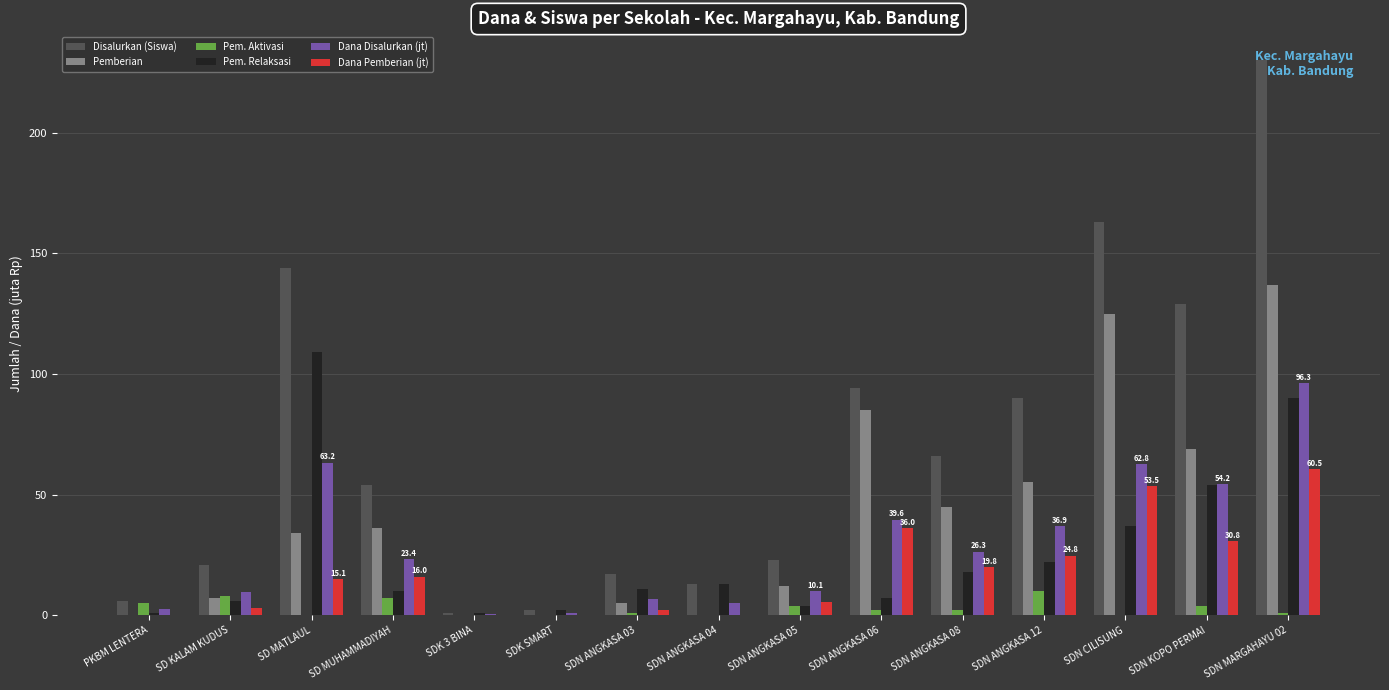

What is the maximum value for Pem. Relaksasi?

109.0